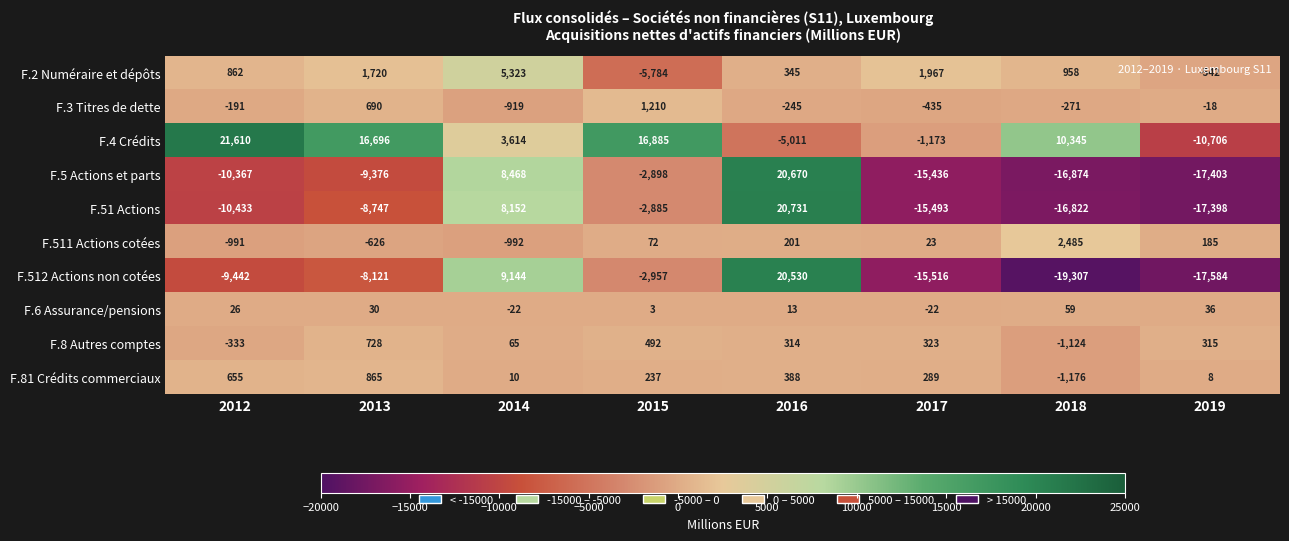

What is the sum of all F.512 Actions non cotées values?

-43253